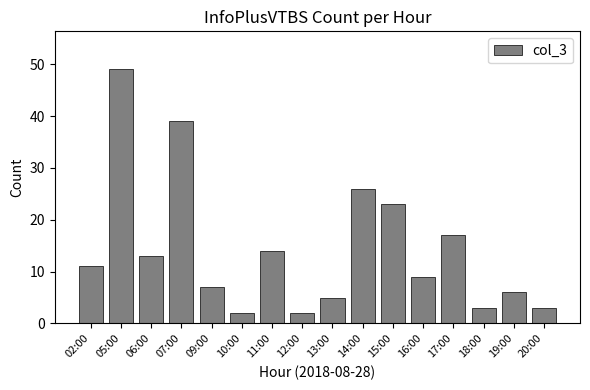

What is the minimum value shown in the chart?

2